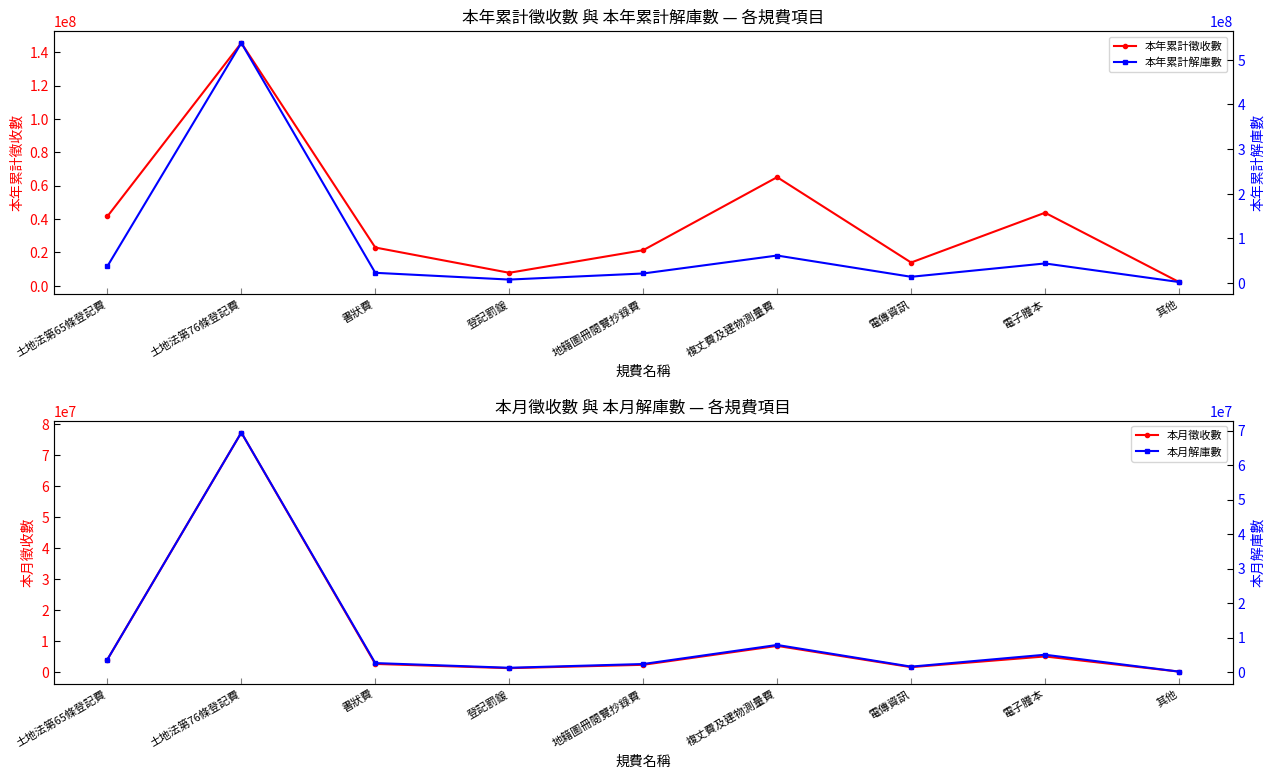

Is the value of 本年累計徵收數 at 登記罰鍰 greater than the value of 本月徵收數 at 土地法第76條登記費?

No